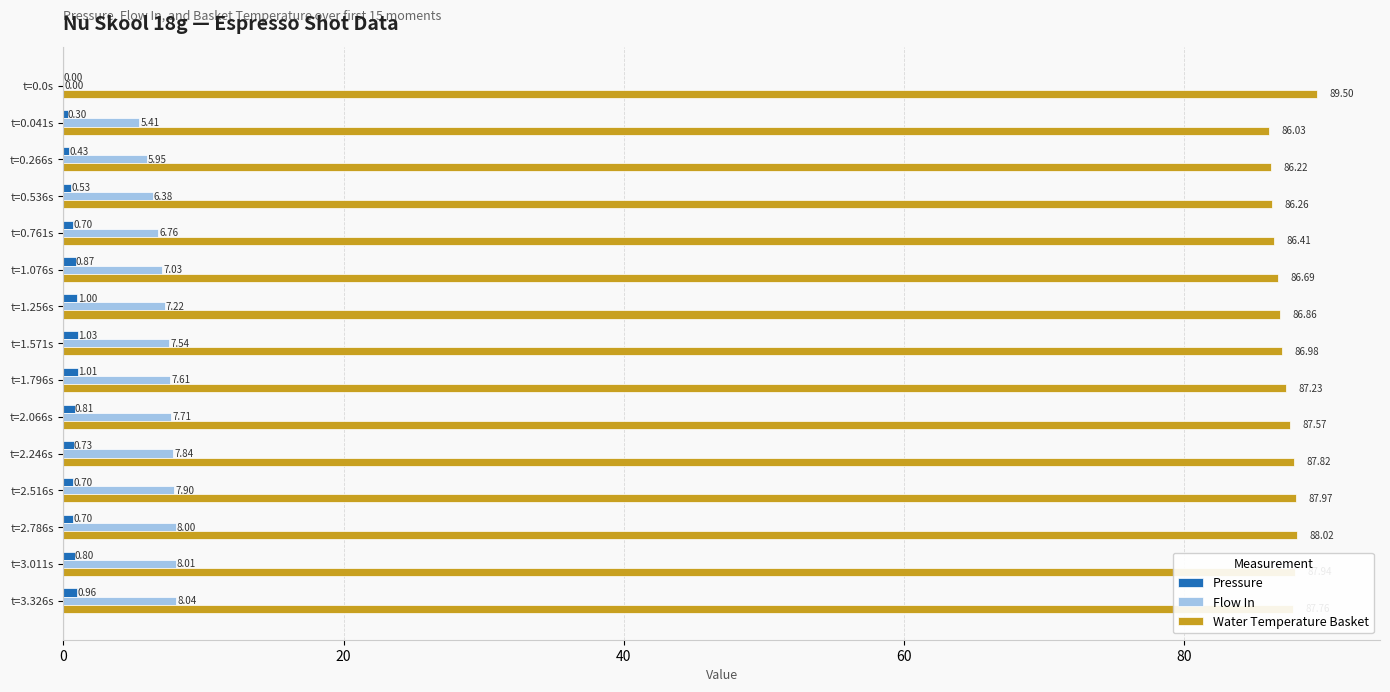

Which series has the widest spread of values?

Flow In